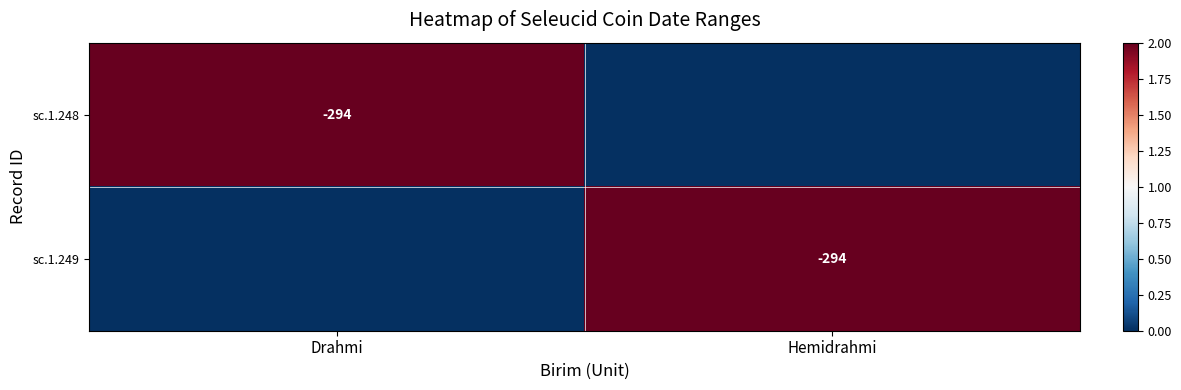

What is the difference between the maximum and minimum values in the sc.1.249 series?

2